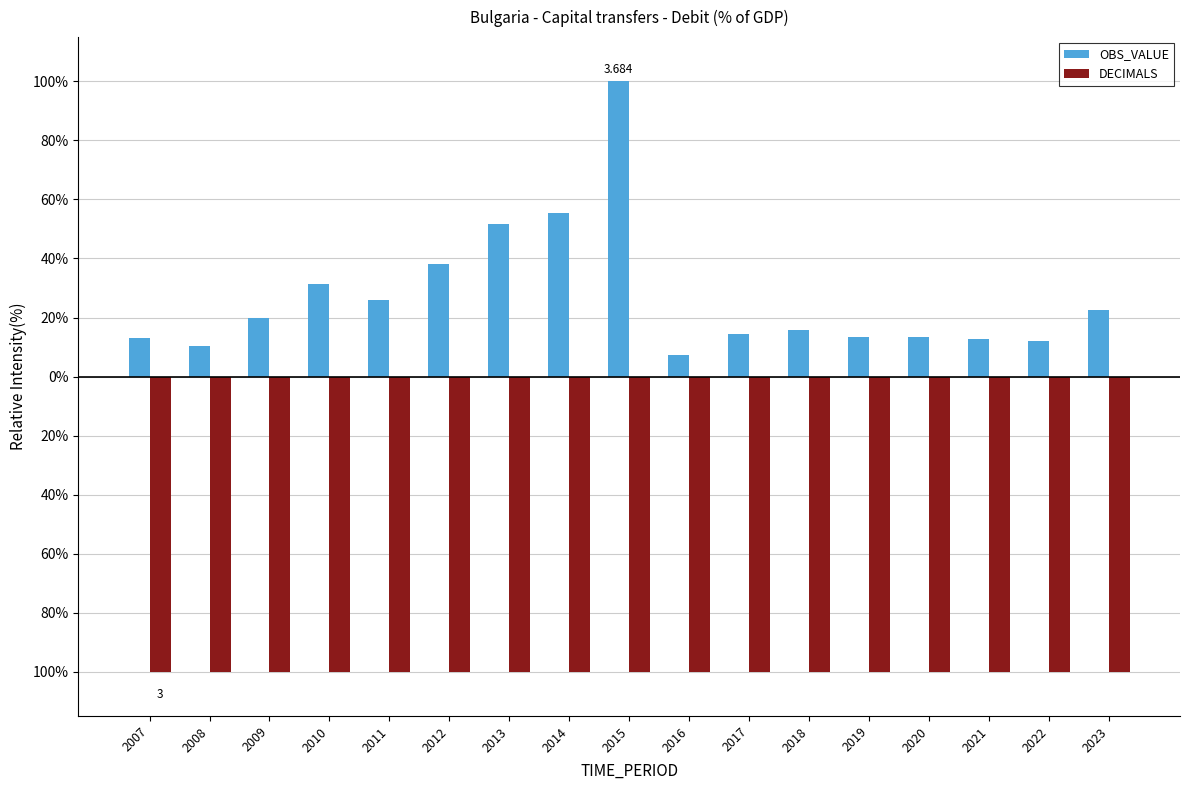

Is it true that OBS_VALUE equals 13.2 at 2007?

True